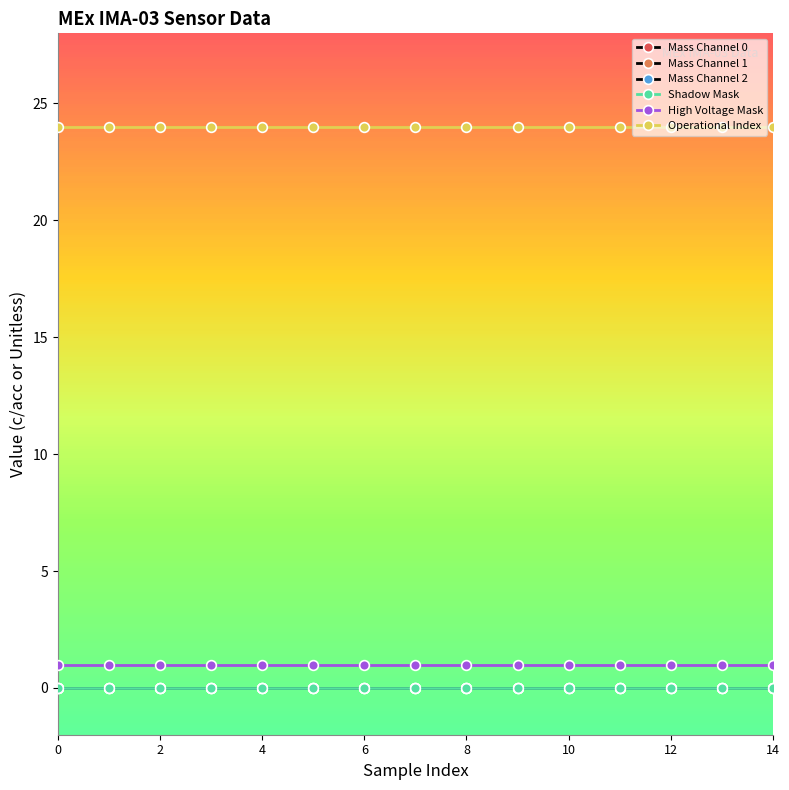

Is the value of Mass Channel 2 at 4 greater than the value of Mass Channel 1 at 14?

No